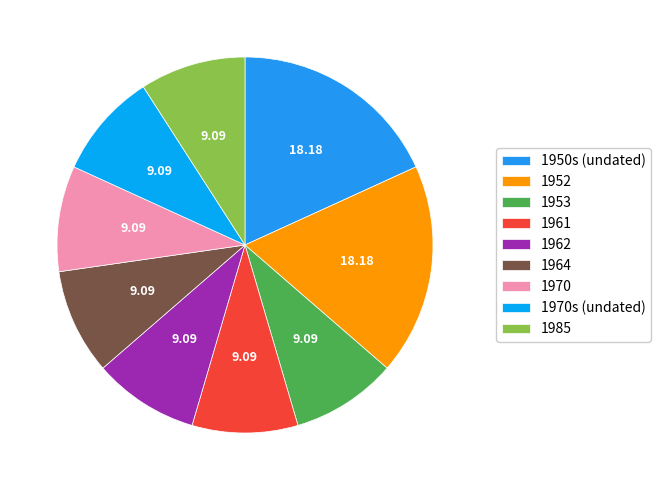

Between 1953 and 1952, which is larger?

1952